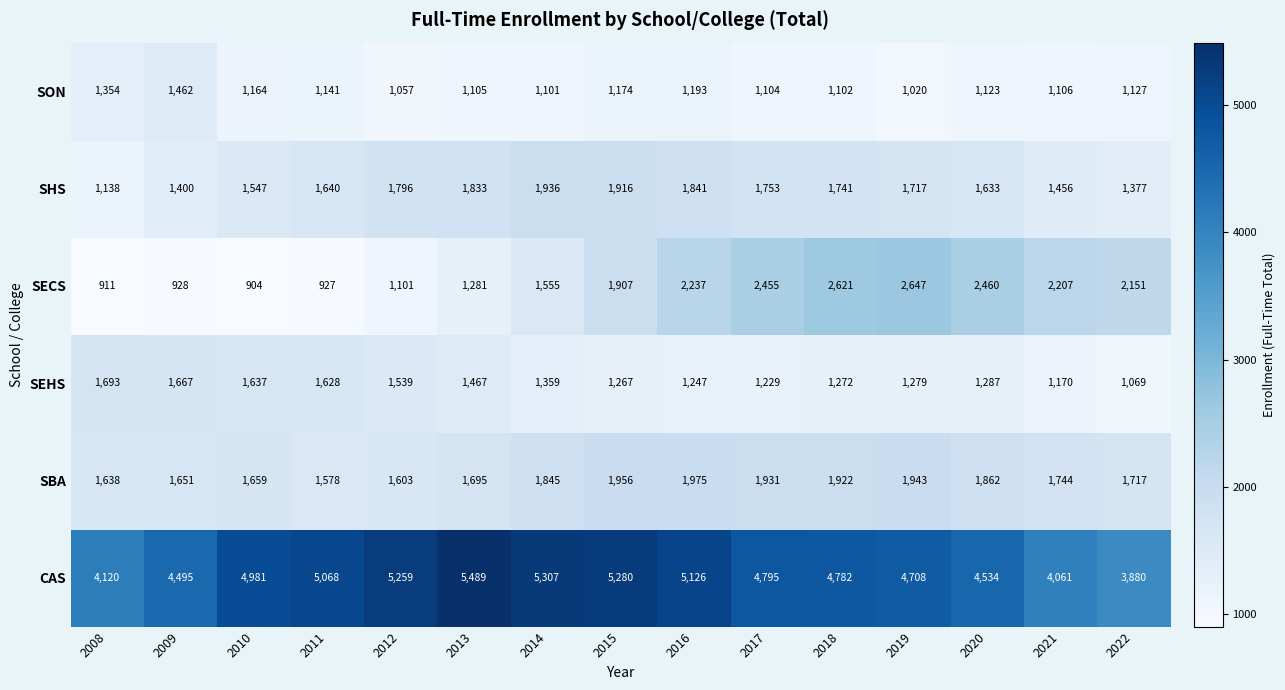

What is the sum of all SEHS values?

20810